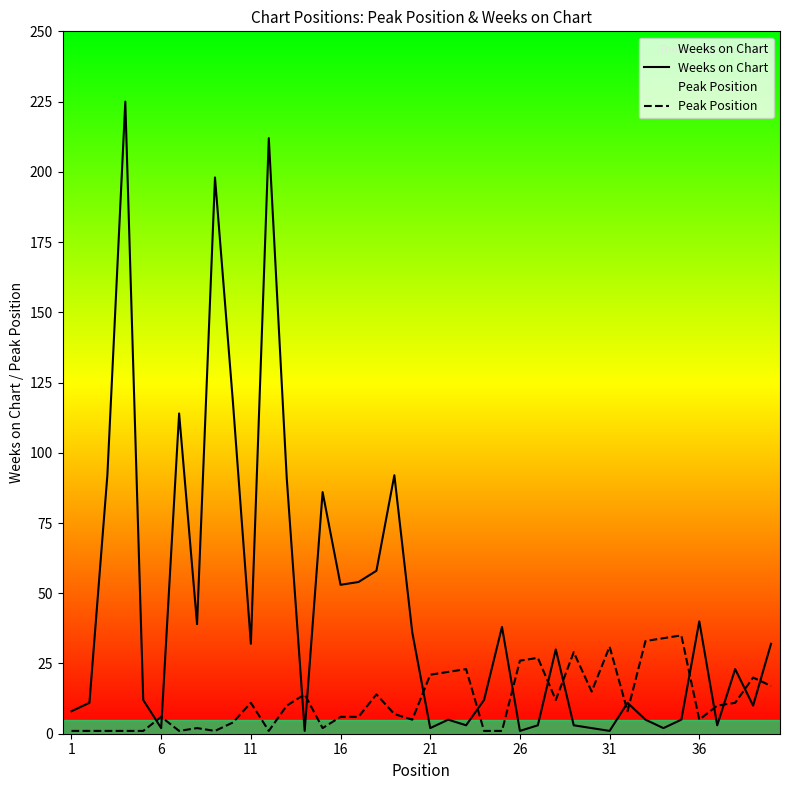

What is the average value of the Weeks on Chart series?

44